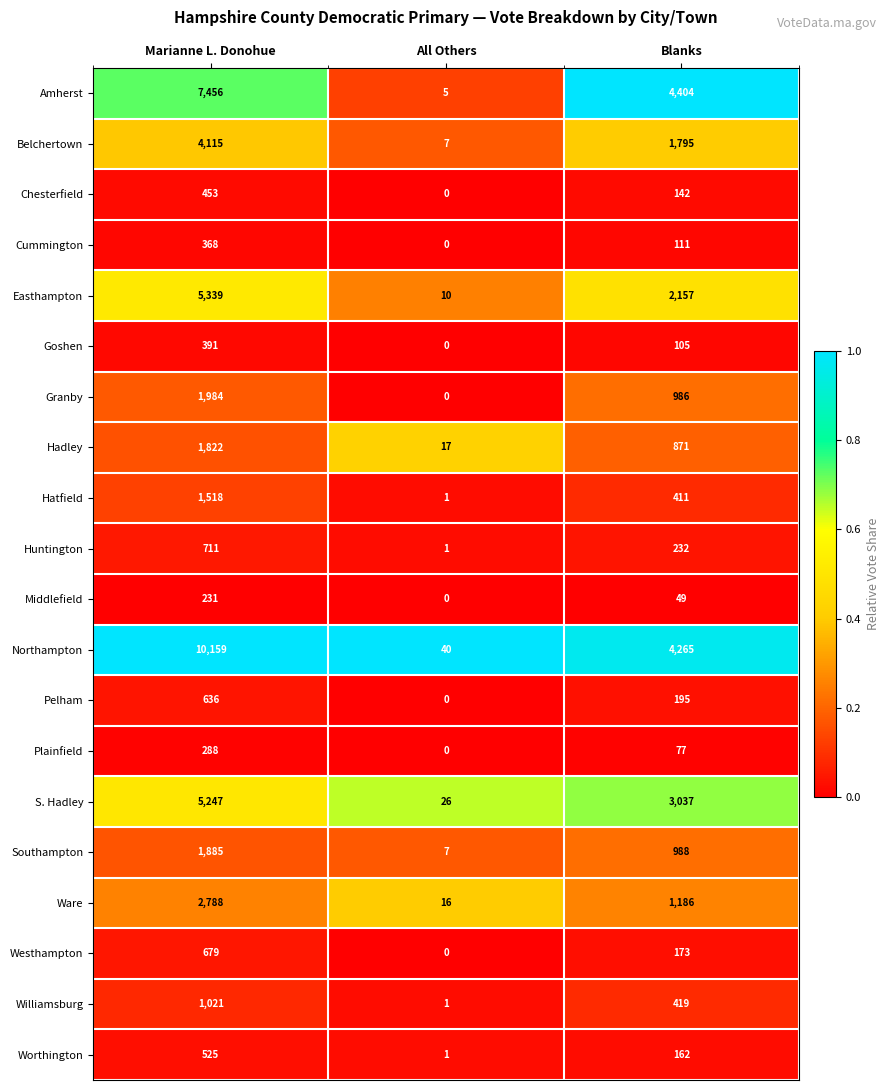

What is the difference between the highest and lowest values at Marianne L. Donohue?

9928